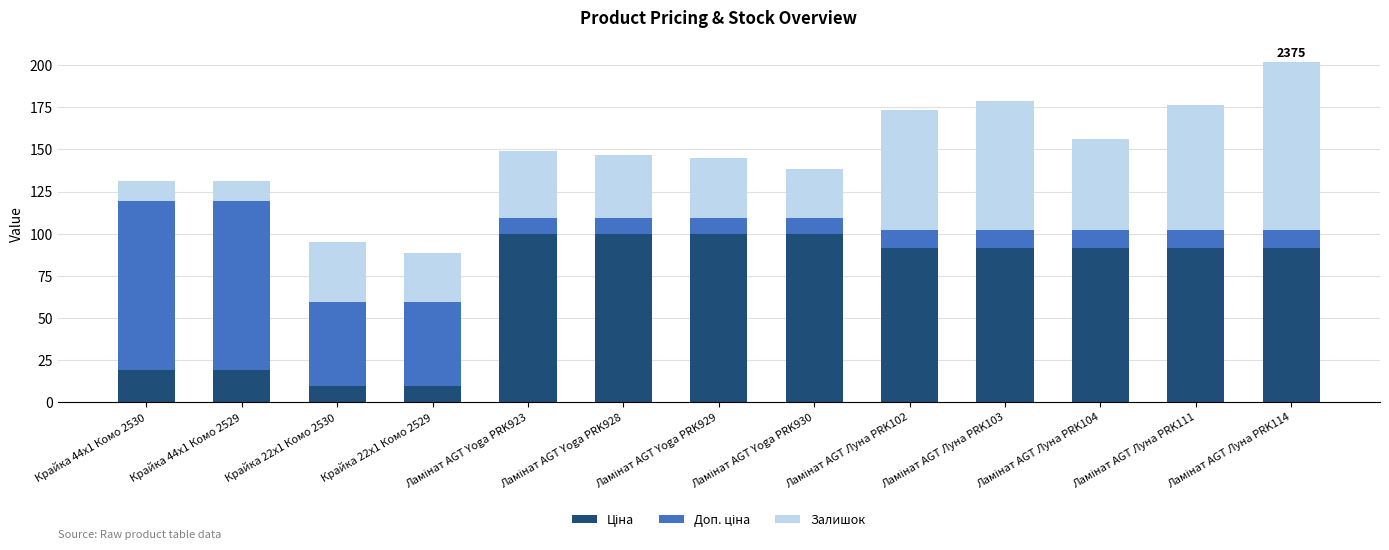

What is the total value across all series at Крайка 22x1 Комо 2529?

88.4